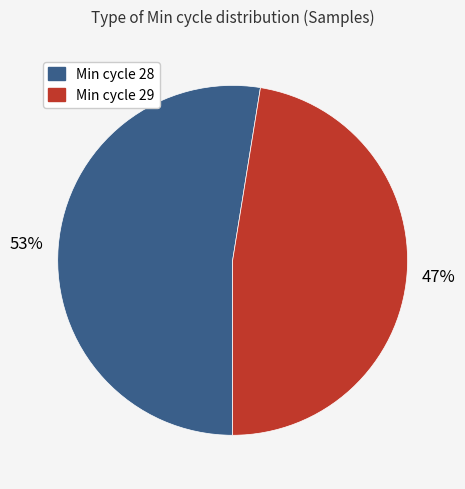

How many segments does this pie chart have?

2